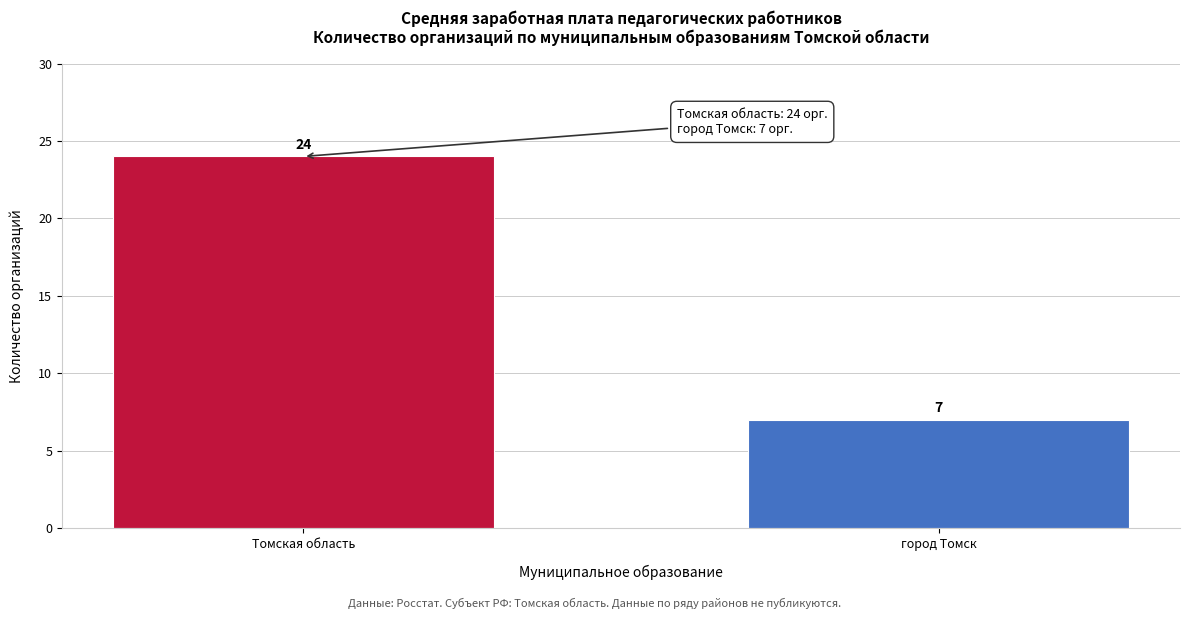

Reading left to right, extract all data points from this chart.

24	7